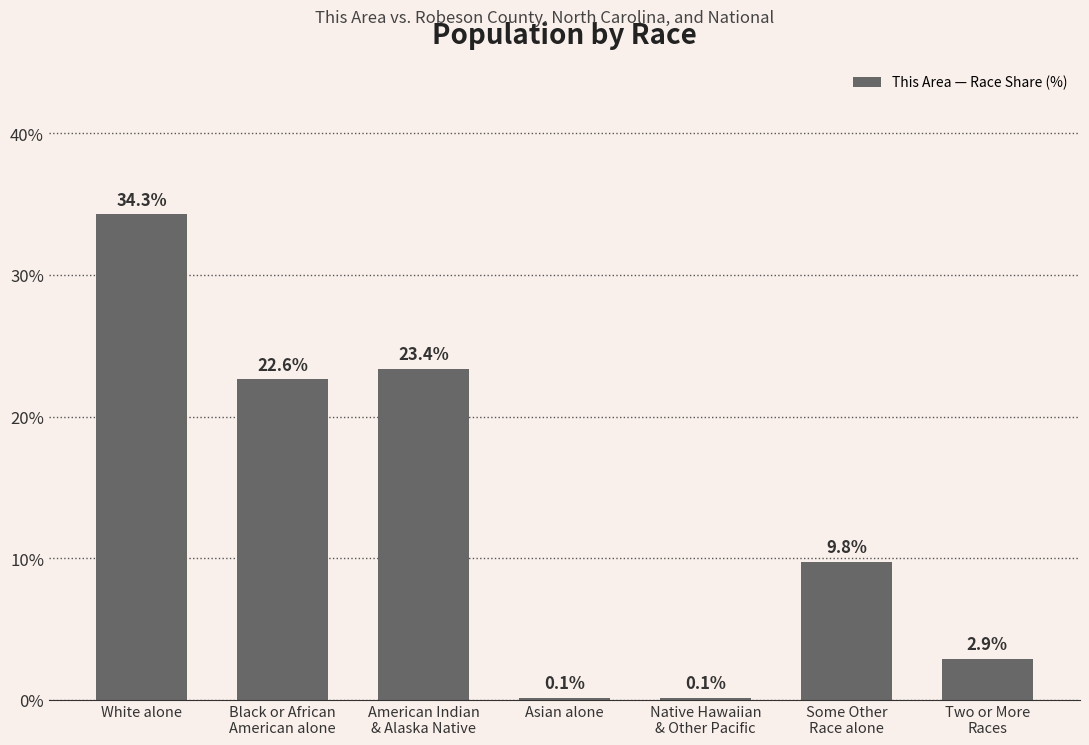

What is the change in value from American Indian
& Alaska Native to Some Other
Race alone?

-13.6